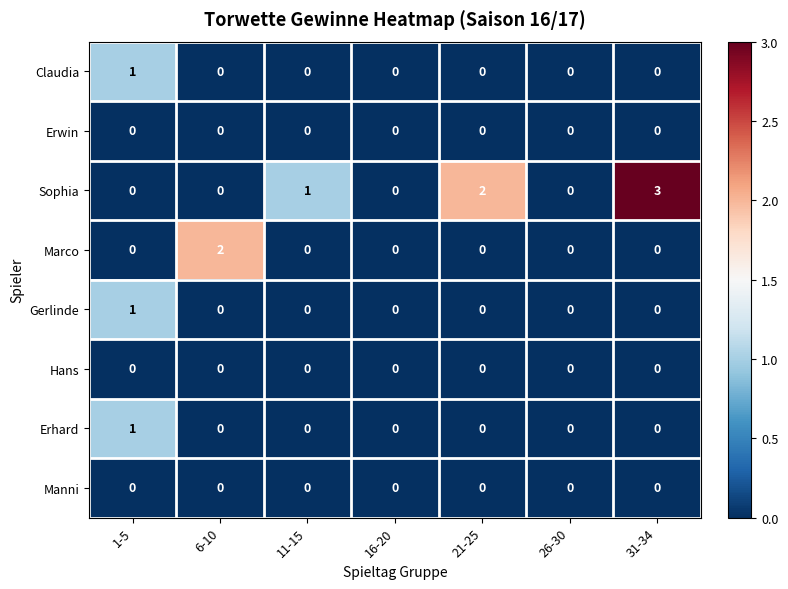

At which label does Gerlinde reach its peak?

1-5